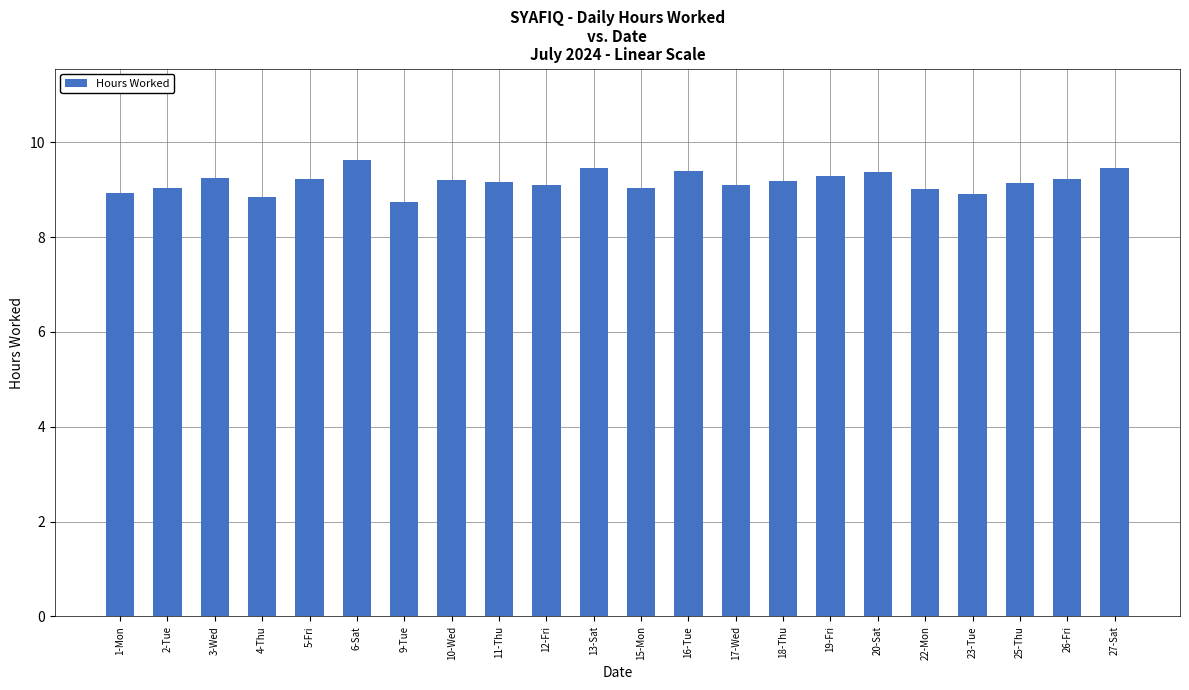

The value at 2-Tue is 12.1. True or false?

False